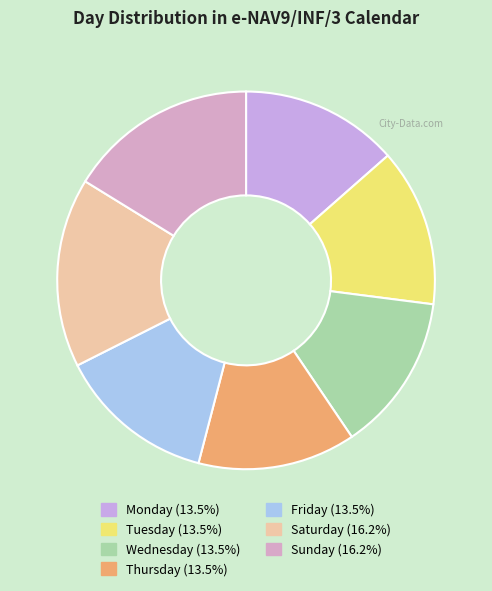

How many slices are in this pie chart?

7